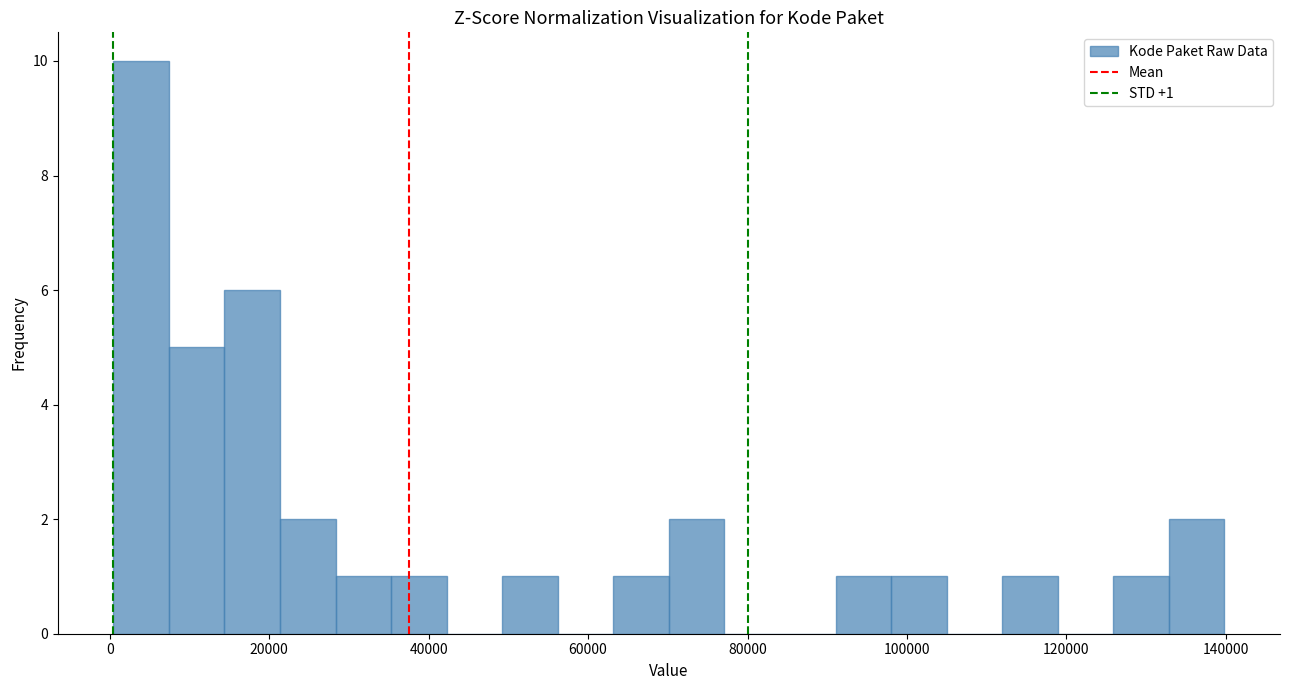

Read against the x-axis, roughly where is the centre of the tallest bar?

4000